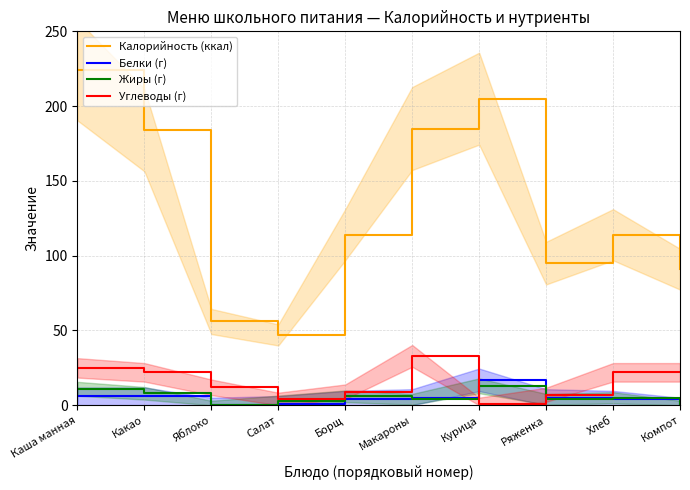

The value of Жиры (г) at Курица is 23. True or false?

False